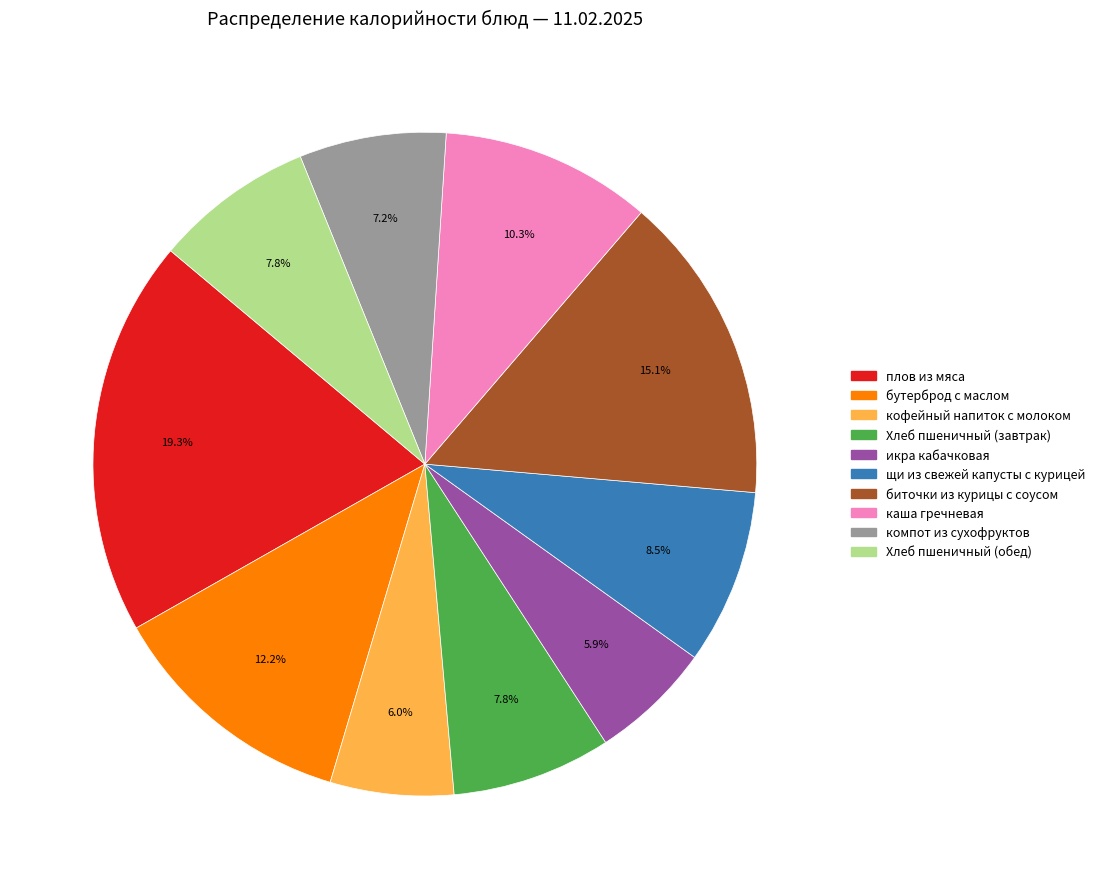

To the nearest percent, what percentage of the pie is биточки из курицы с соусом?

15%